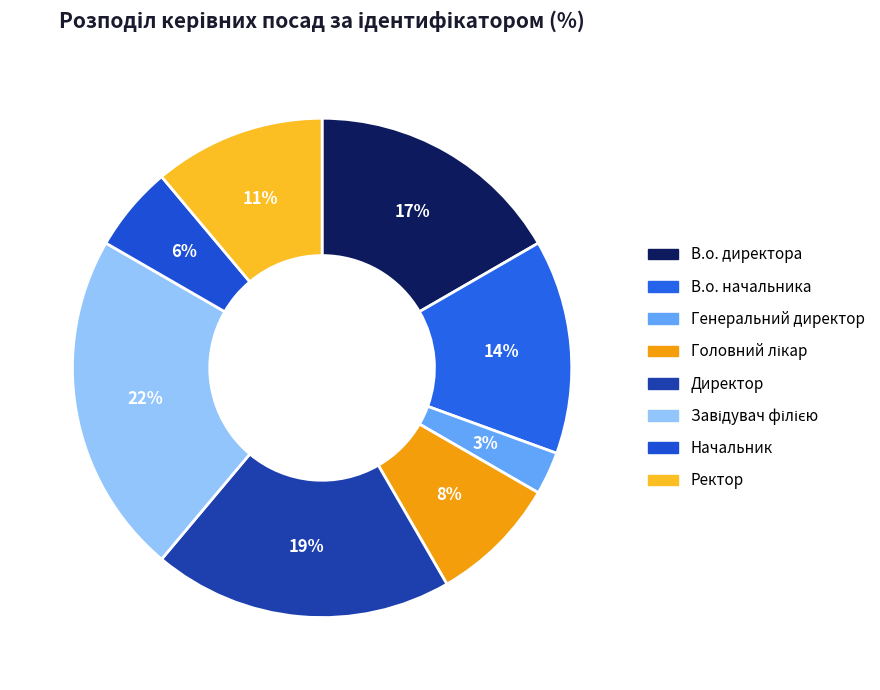

The Головний лікар slice represents 8% of the pie. True or false?

True